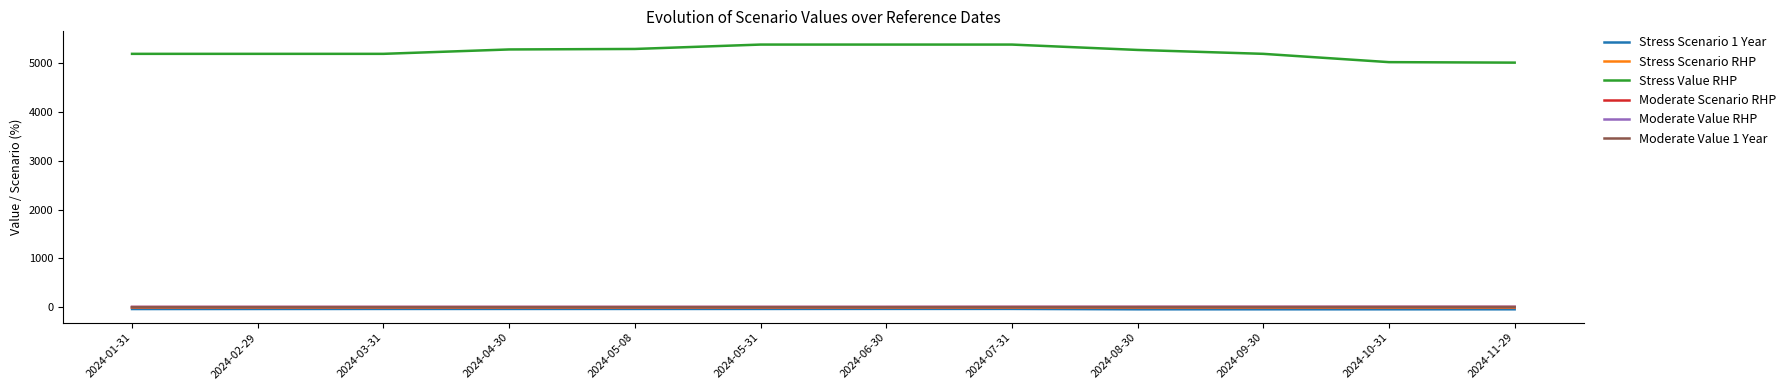

True or false: Moderate Value 1 Year and Stress Scenario 1 Year intersect in this chart.

False